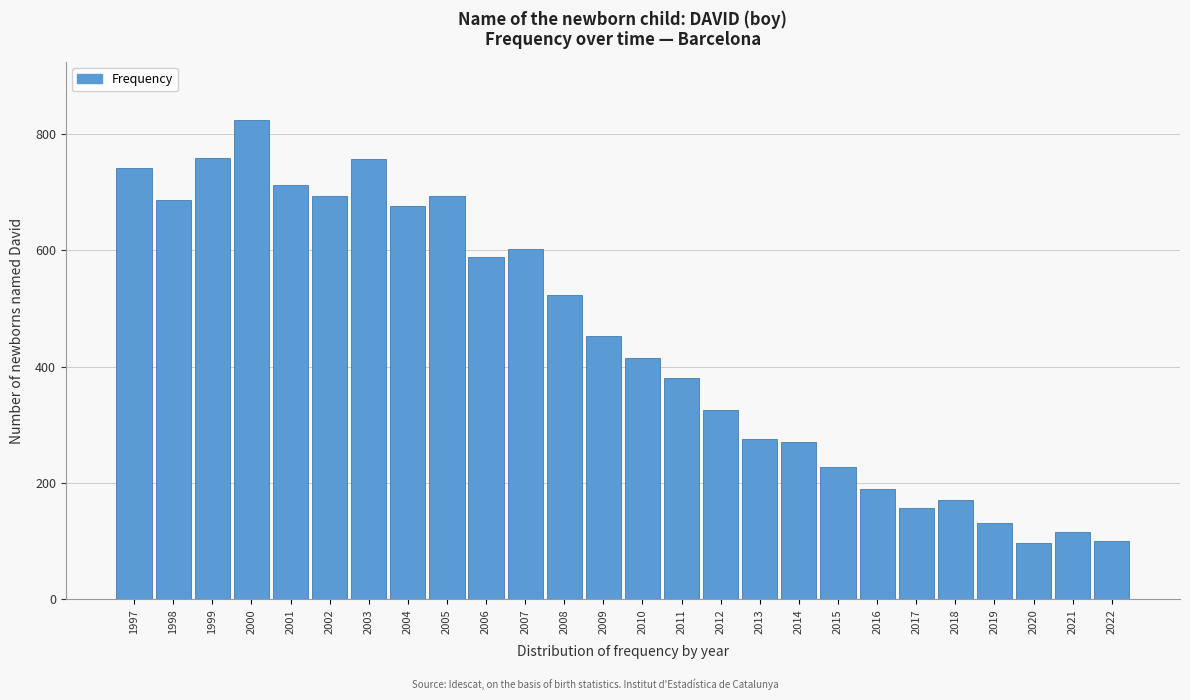

What is the difference between the maximum and minimum values?

728